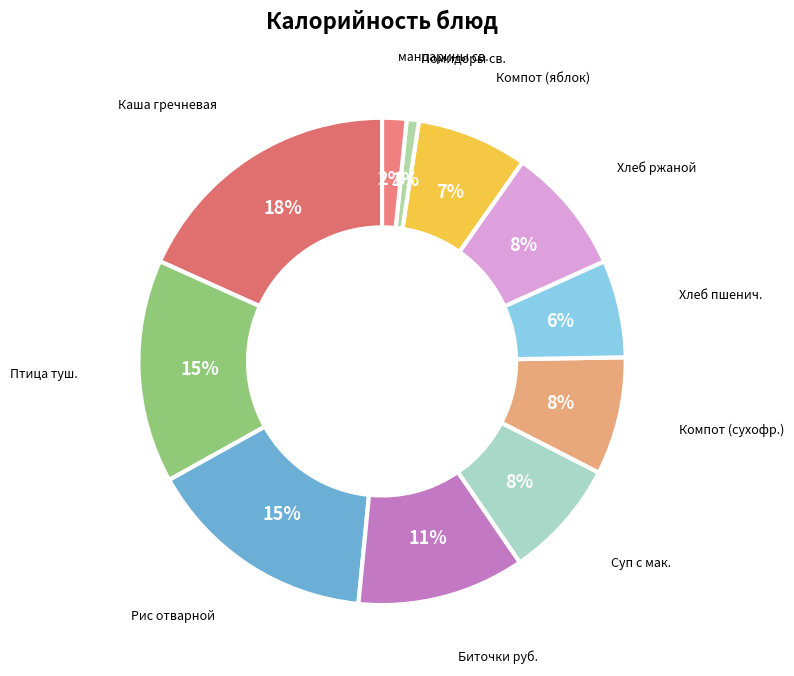

Count the number of slices in the pie.

11